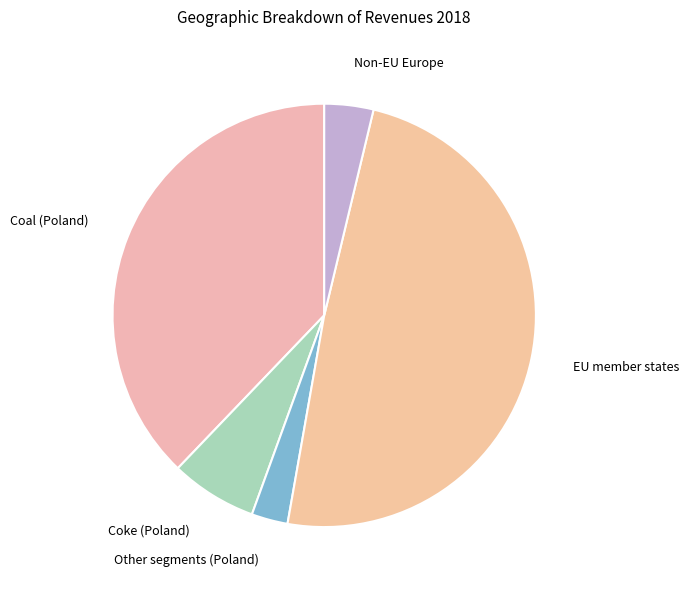

What is the ratio of the value at Coal (Poland) to the value at EU member states?

0.8